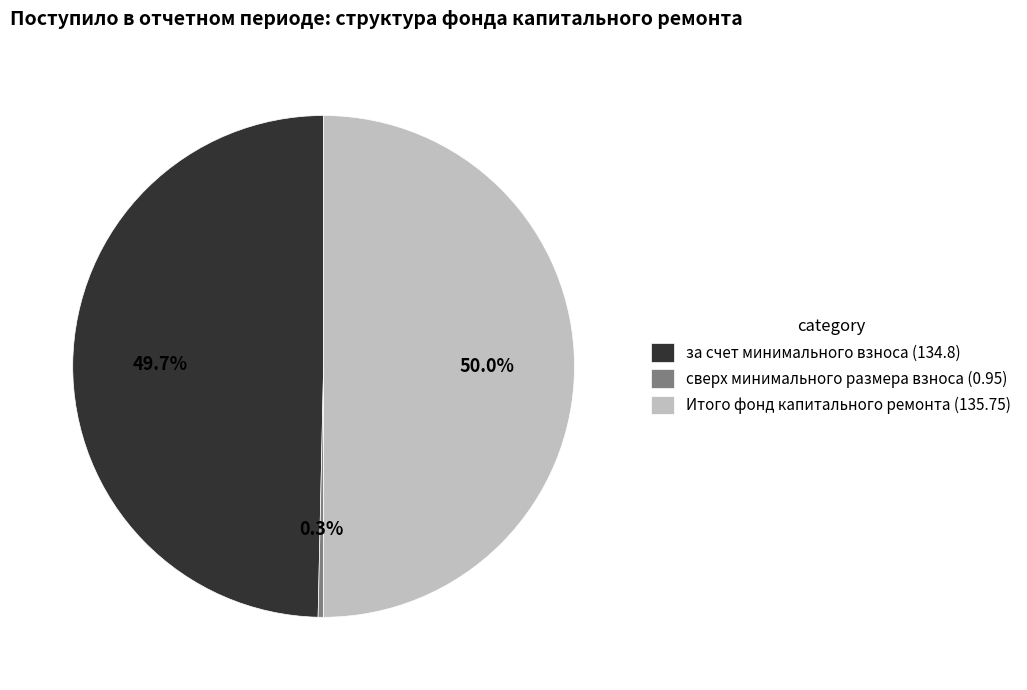

True or false: сверх минимального размера взноса accounts for 10% of the total.

False